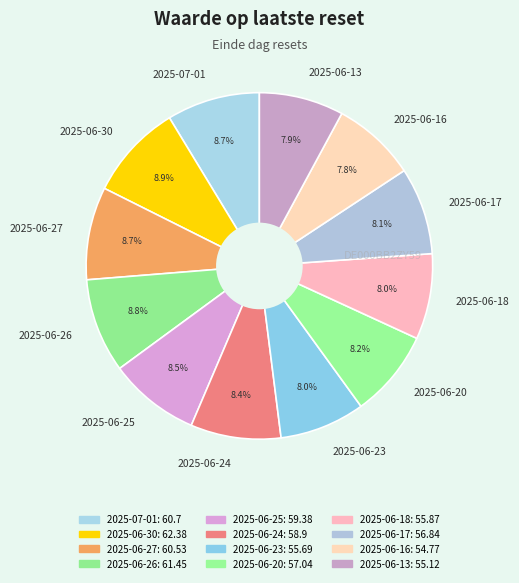

Count the number of slices in the pie.

12